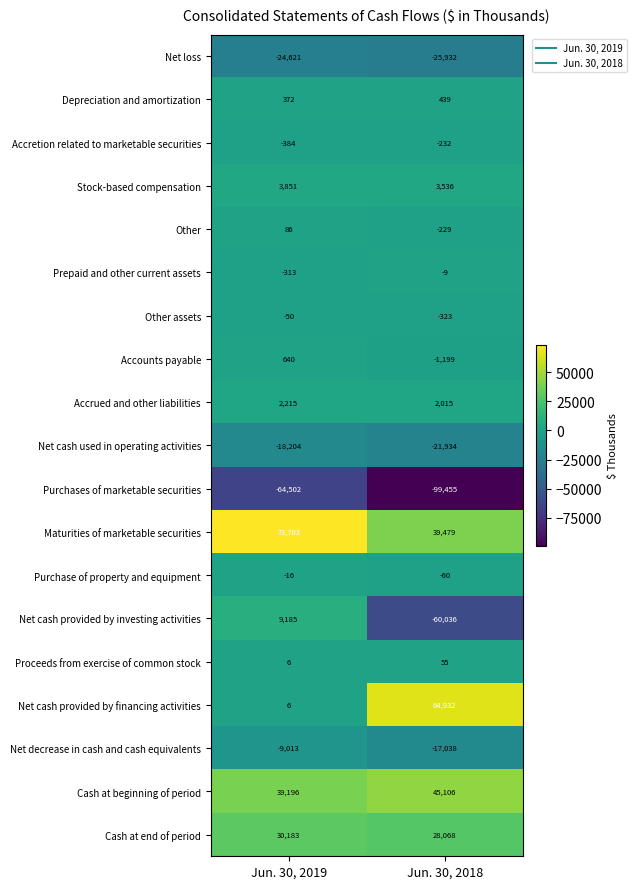

At which label is Net cash used in operating activities closest to -20069?

Jun. 30, 2019